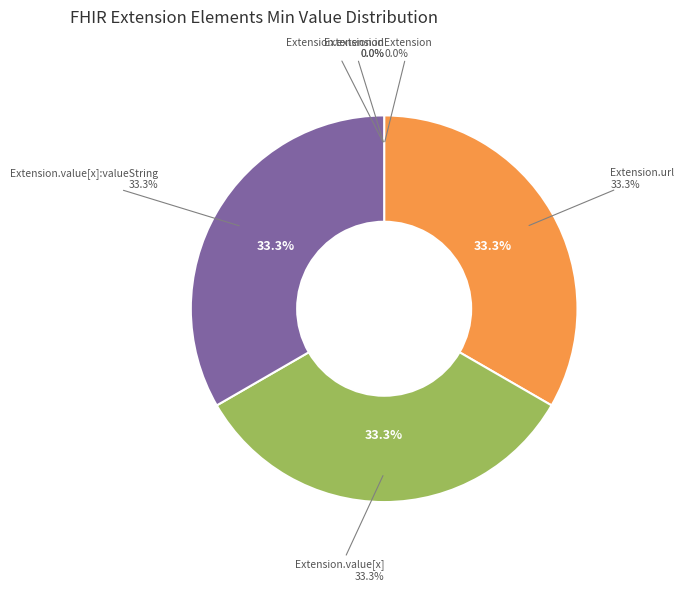

Rank the categories by value from highest to lowest.

Extension.url, Extension.value[x], Extension.value[x]:valueString, Extension, Extension.id, Extension.extension